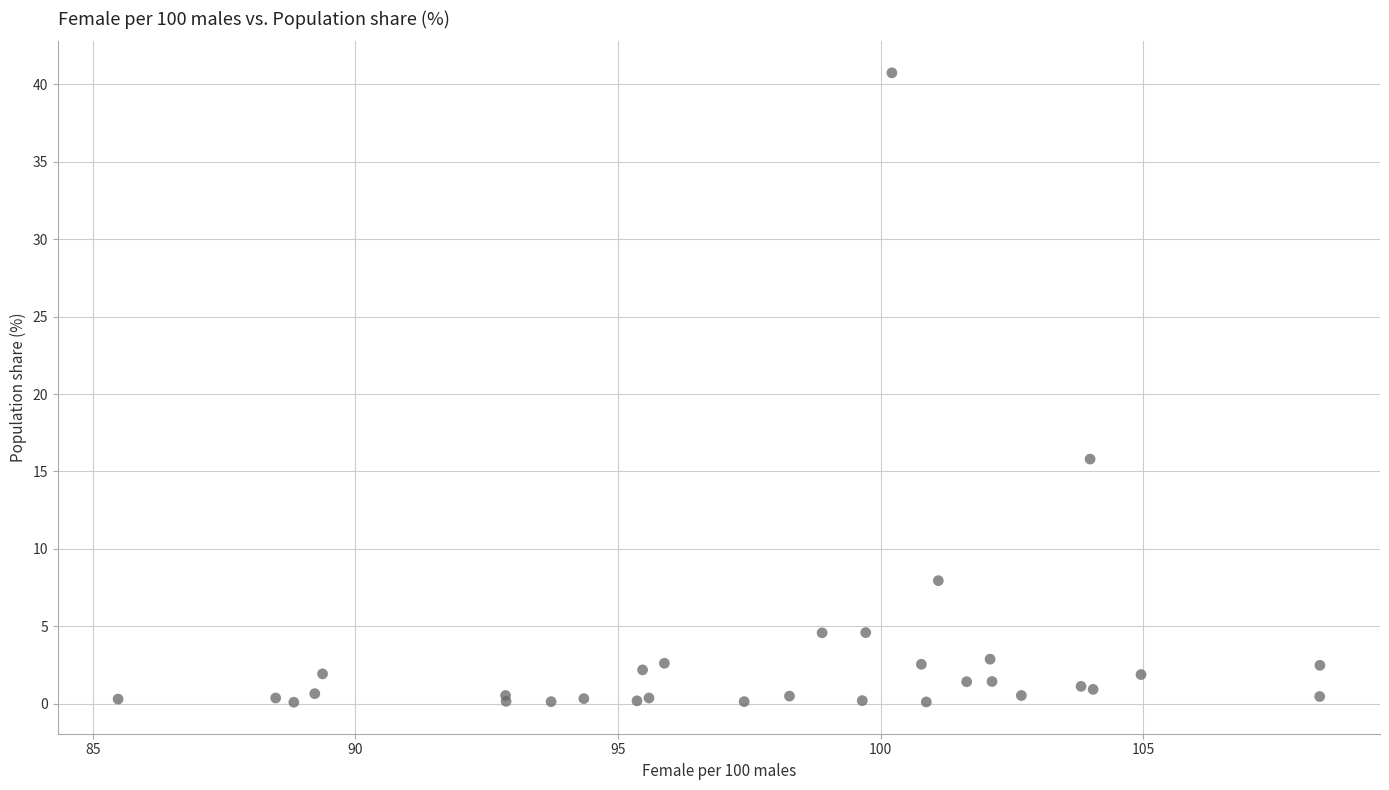

What Y value in the scatter plot is closest to 20?

15.8